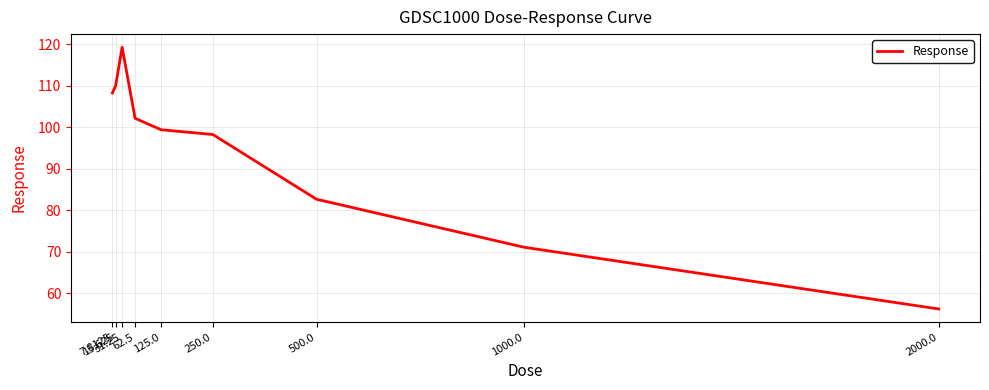

What is the minimum value shown in the chart?

56.2